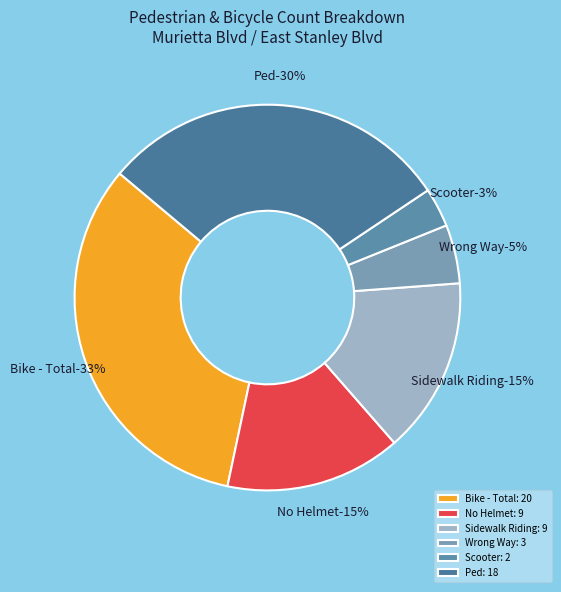

How many segments does this pie chart have?

6